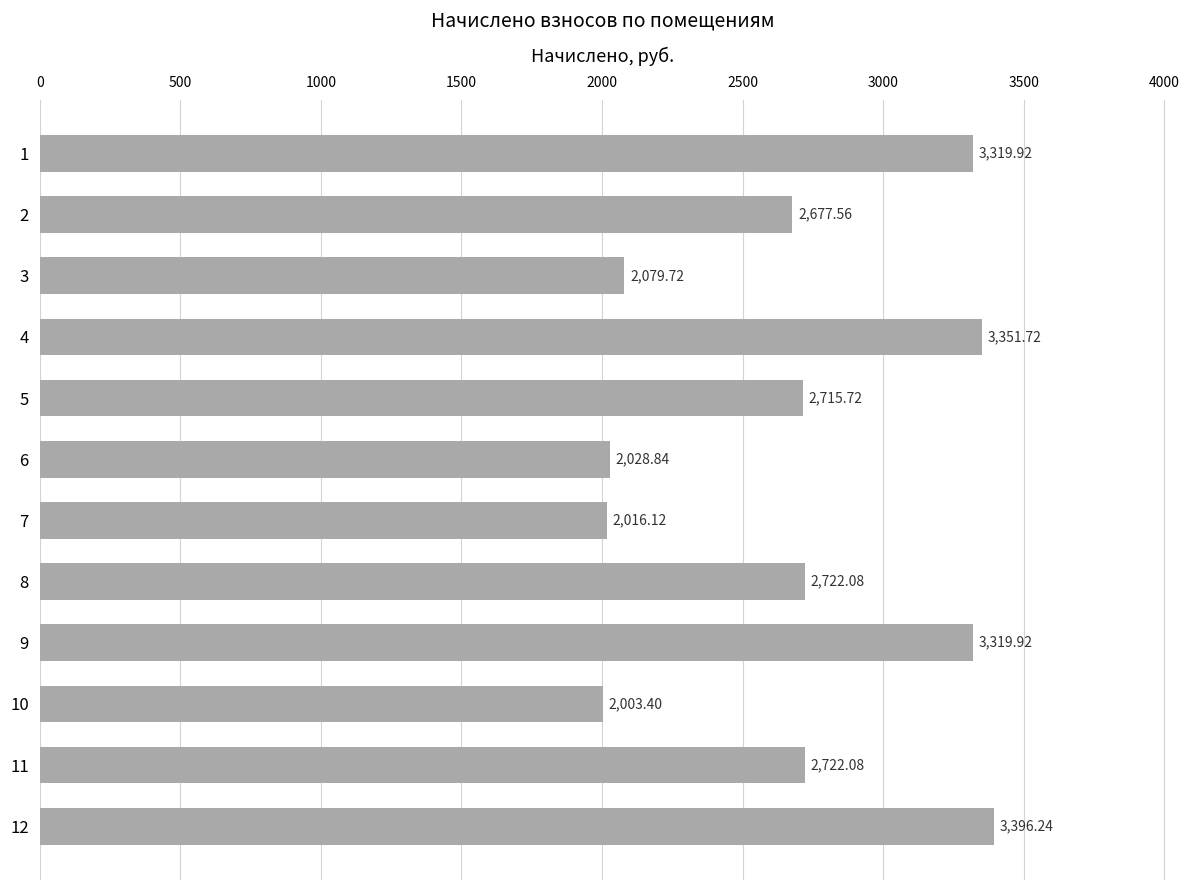

How many data points does each series have?

12